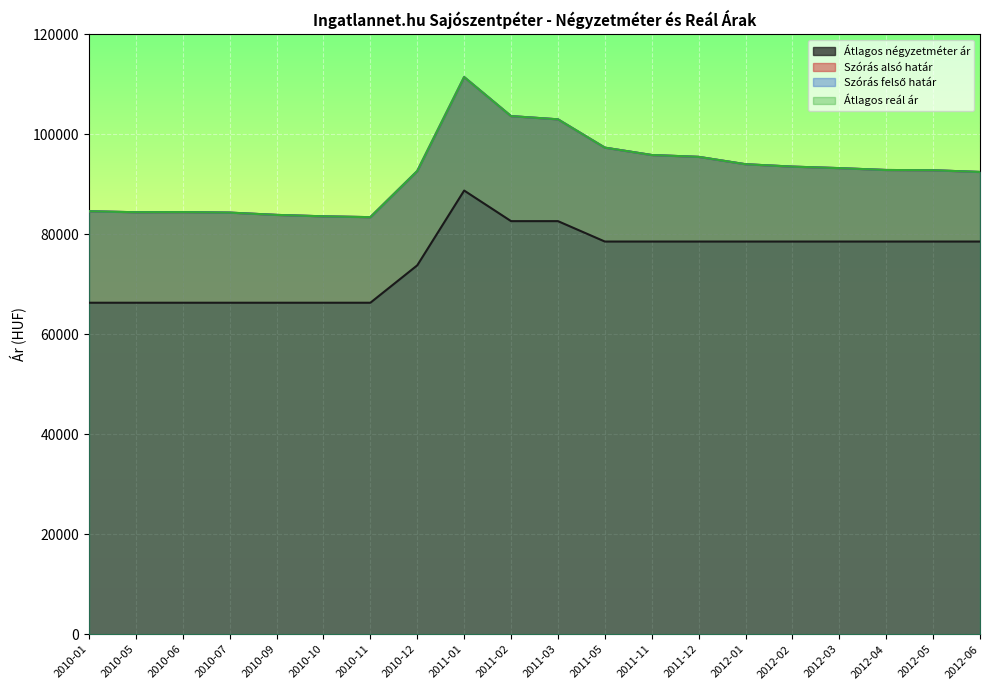

At 2011-12, list the series in order from largest to smallest.

Szórás alsó határ, Szórás felső határ, Átlagos reál ár, Átlagos négyzetméter ár